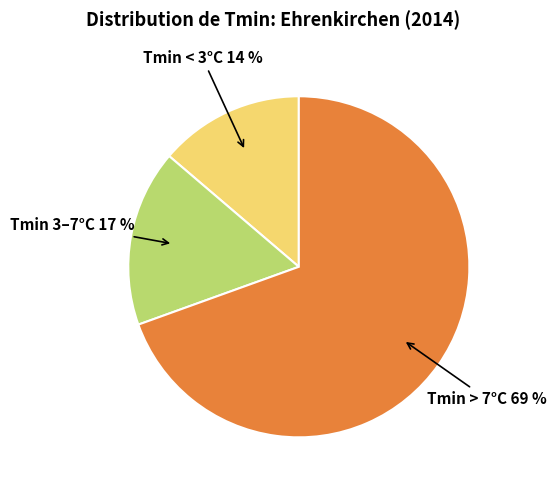

What is the largest slice in the pie chart?

Tmin > 7°C